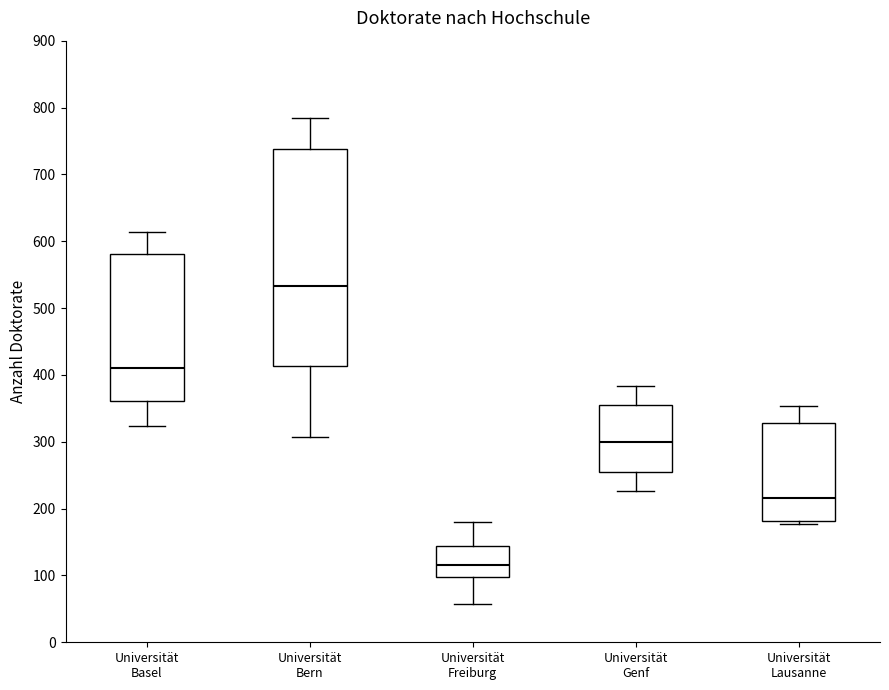

Where is the lower edge of the box for Universität Basel on the y-axis? The values are not printed on the chart, so give them approximately, as read against the axis.

360